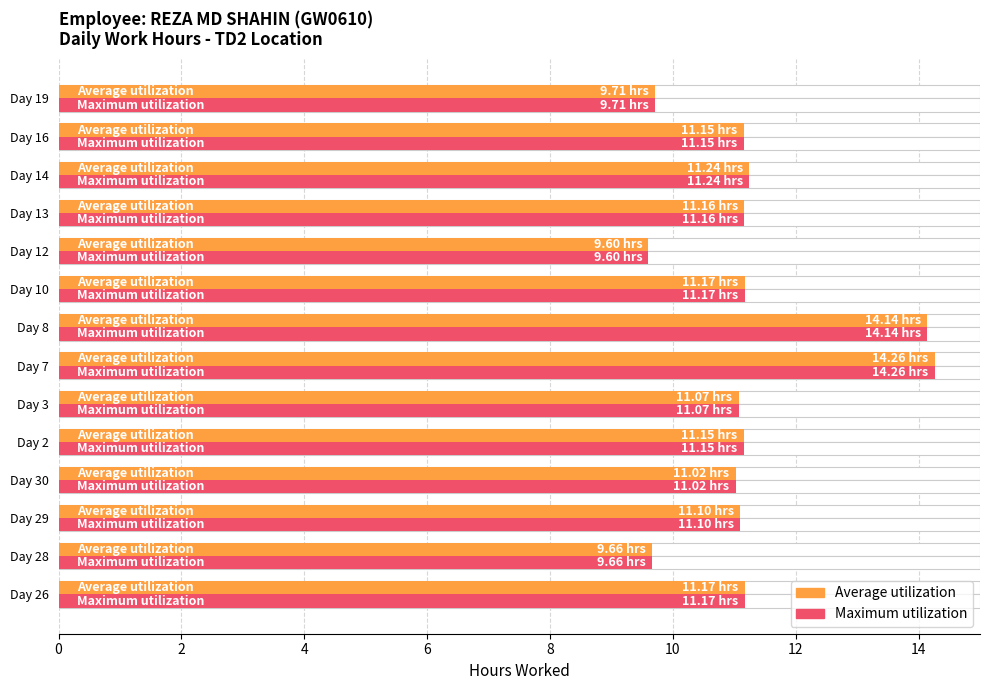

At Day 30, list the series in order from smallest to largest.

Average utilization, Maximum utilization